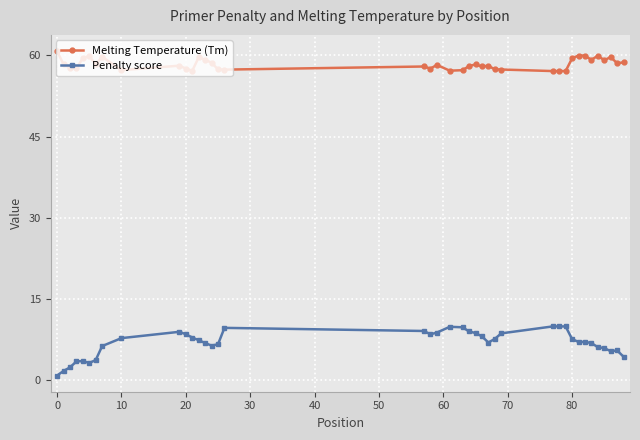

True or false: Penalty score has more than 1 points higher than both neighbors.

True